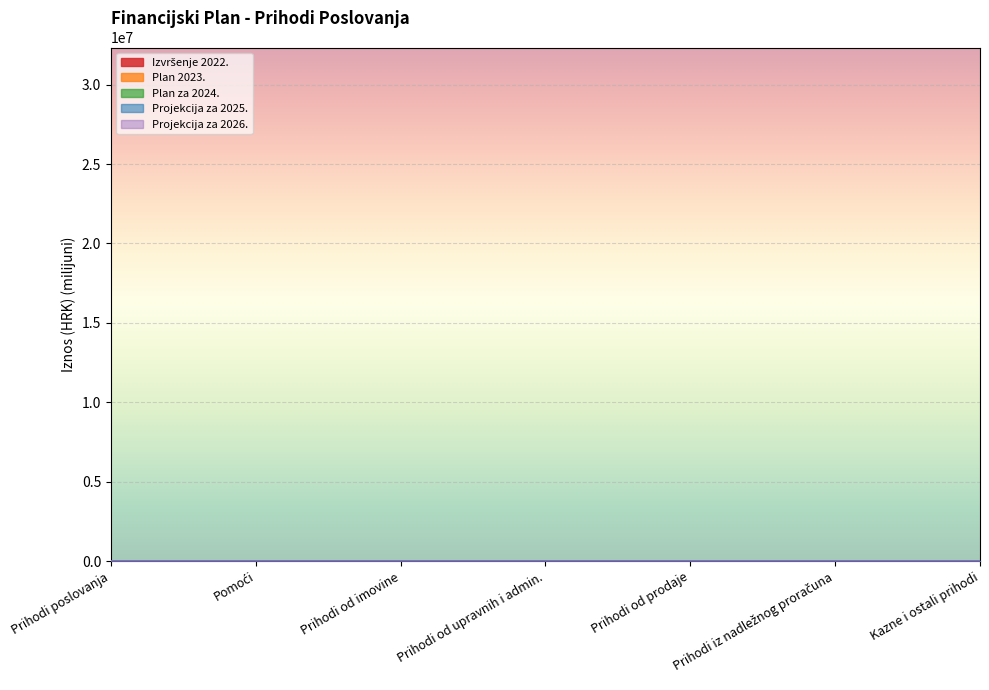

True or false: Plan za 2024. and Projekcija za 2025. cross at least once.

False